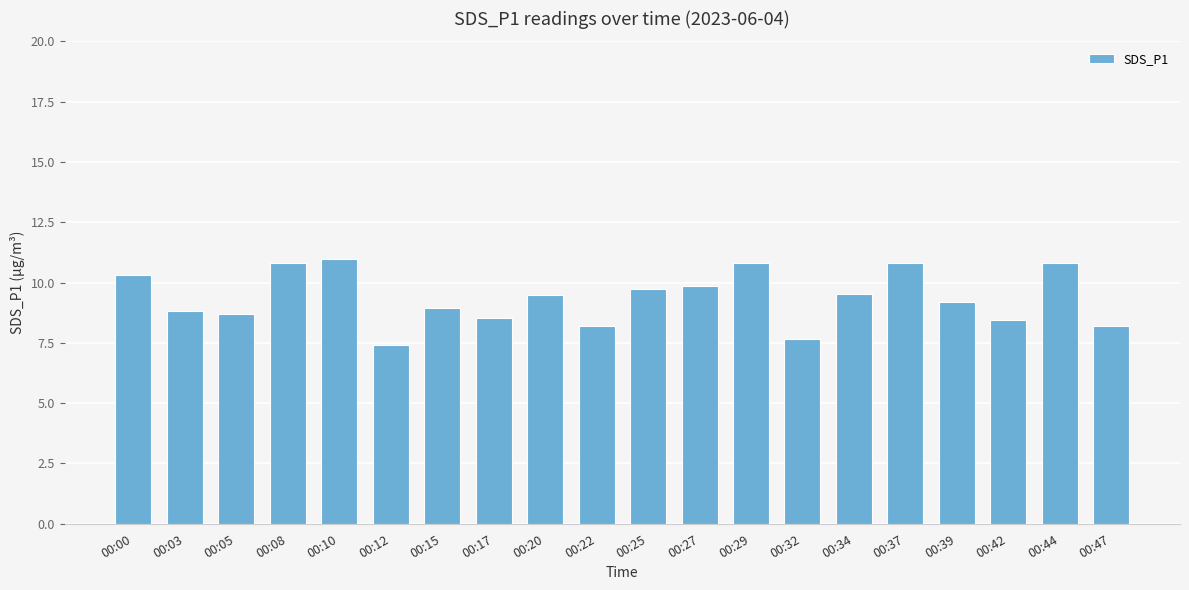

Is it true that the value at 00:44 is 6.1?

False